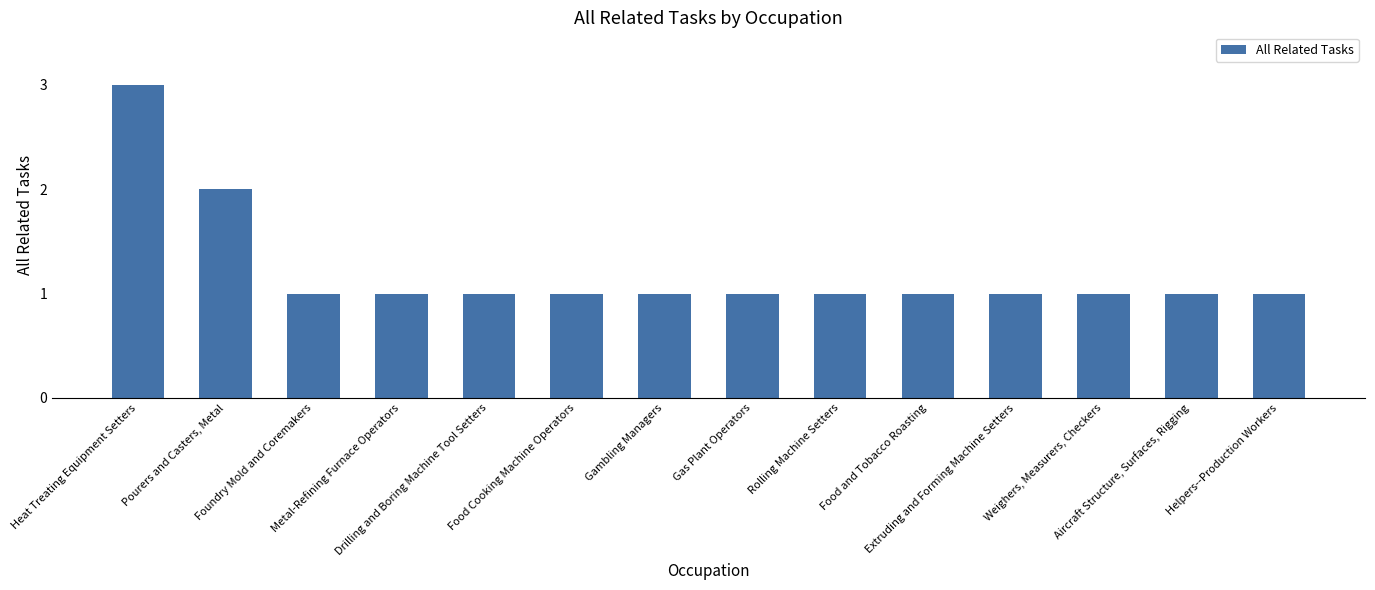

What is the maximum value shown in the chart?

3